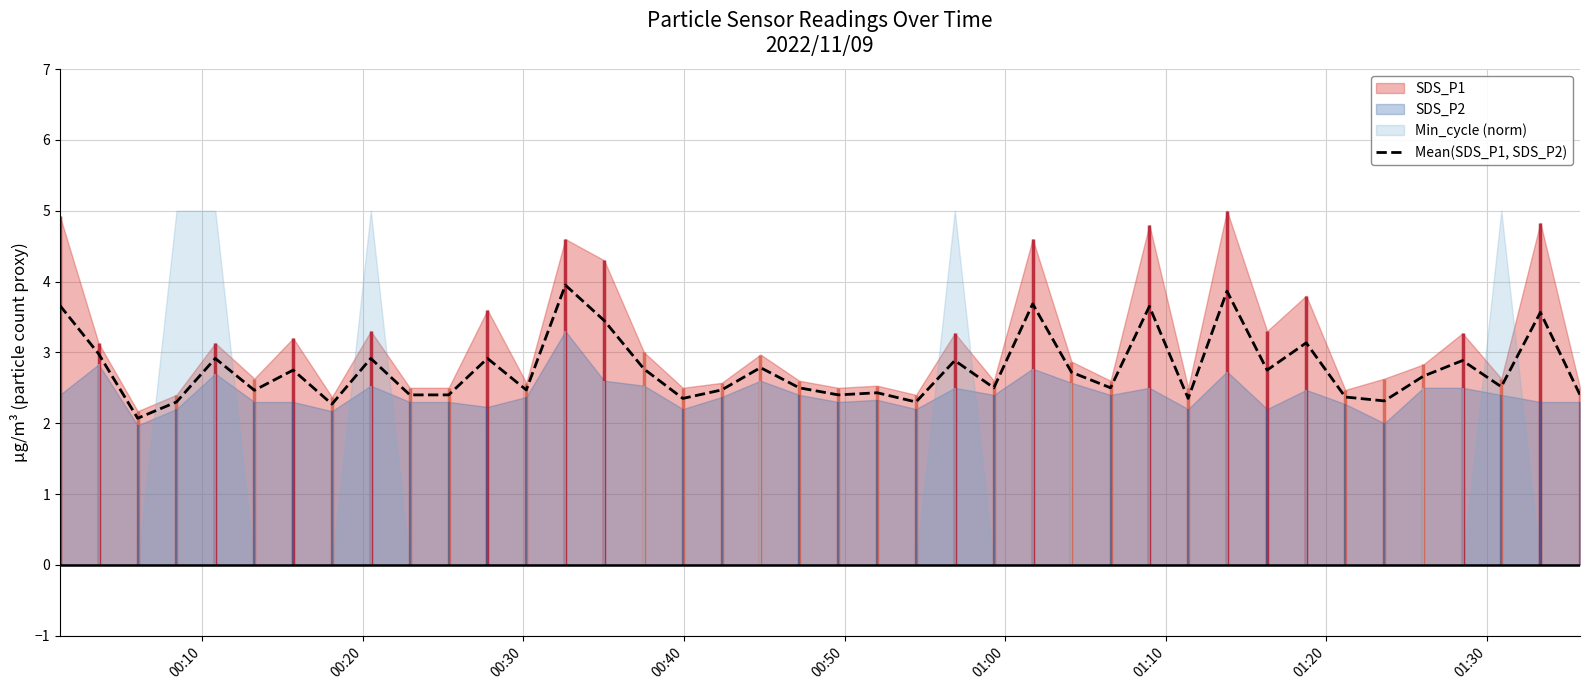

What is the lowest value of the Mean(SDS_P1, SDS_P2) series?

2.1